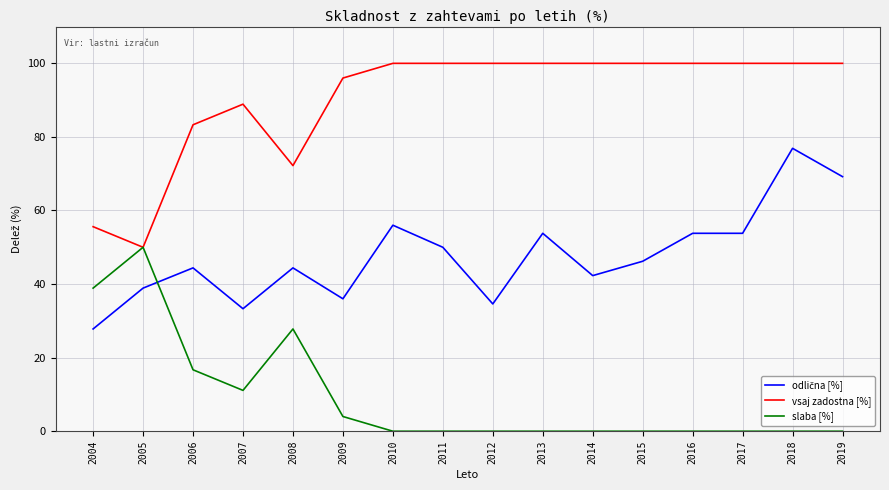

The vsaj zadostna [%] series shows 83.3 at 2006. True or false?

True